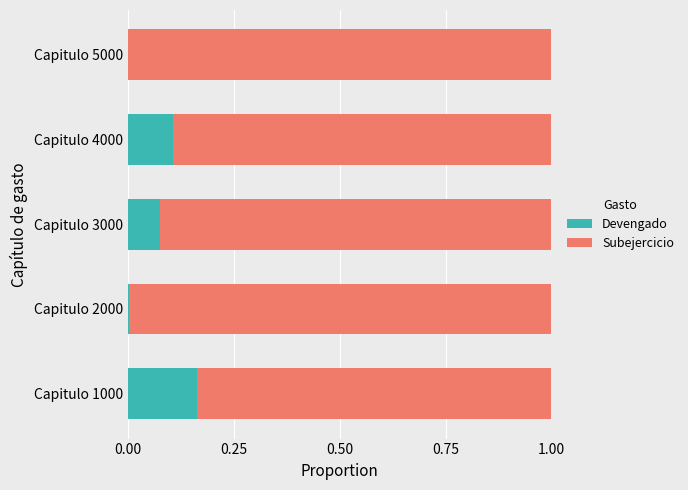

True or false: Devengado has a value of 0.0 at Capitulo 2000.

True